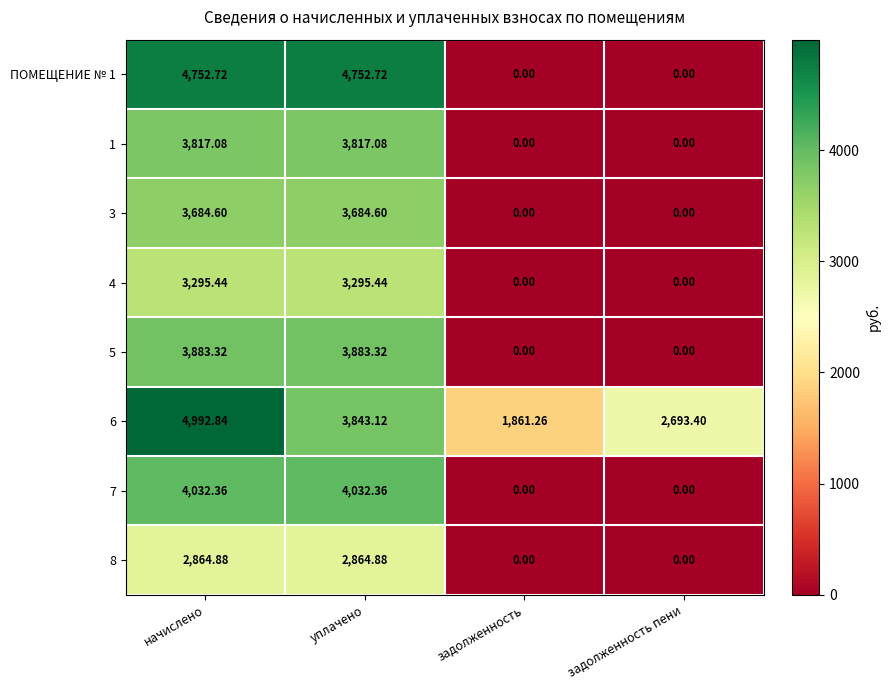

At which category is the sum across all series the highest?

начислено